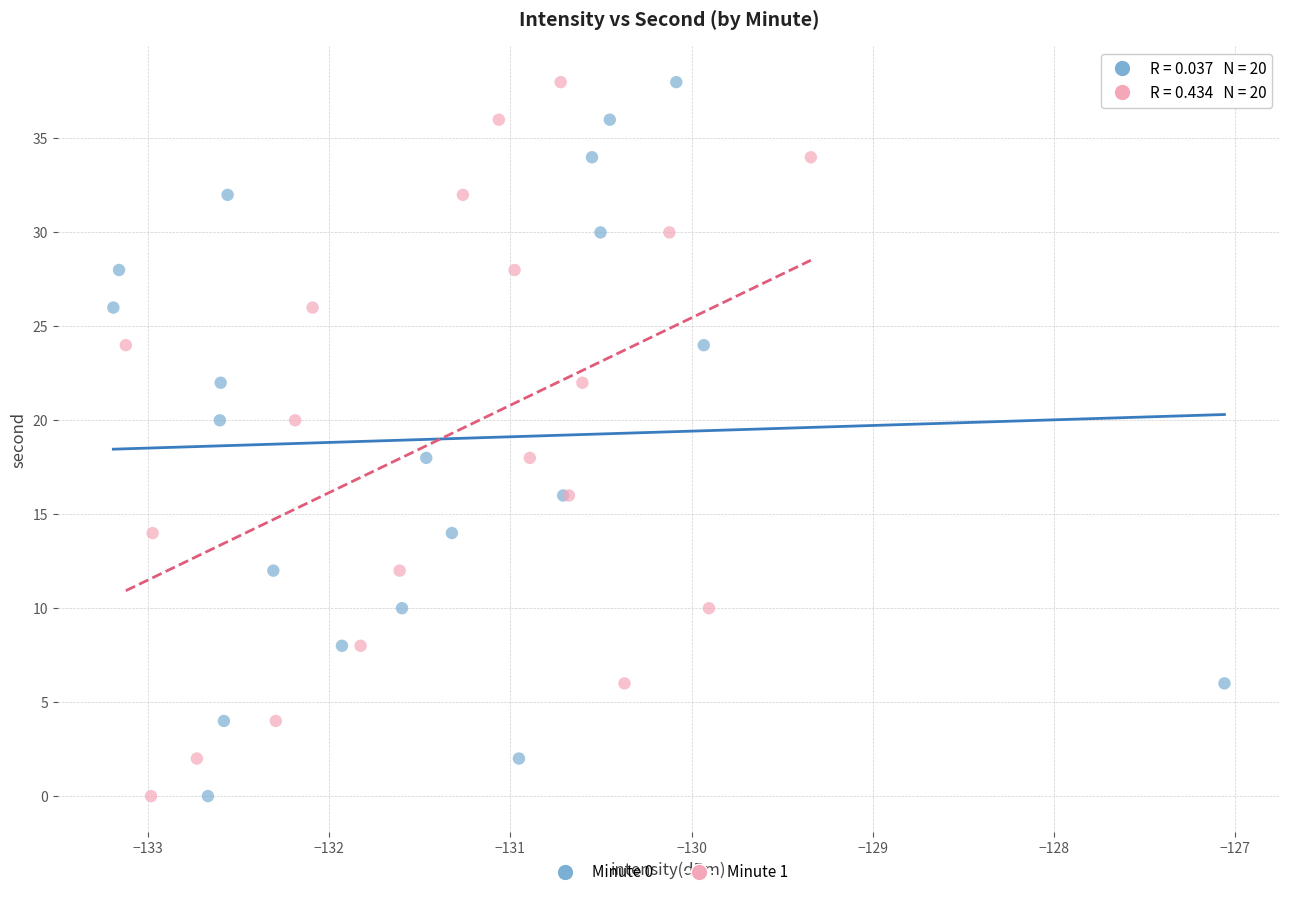

What are all the series names shown in the legend?

Minute 0, Minute 1